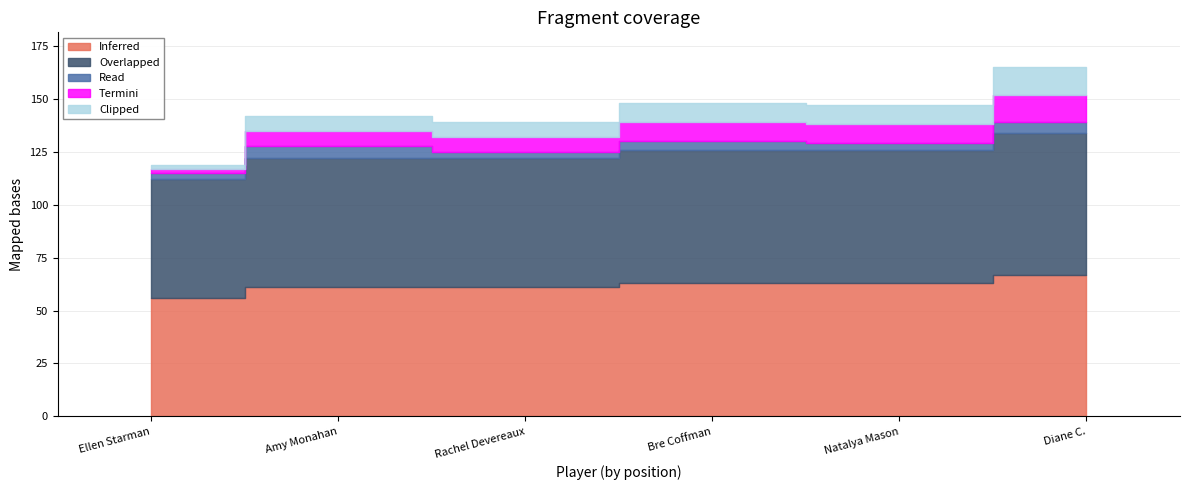

True or false: round_relative_score has more than 2 points higher than both neighbors.

False